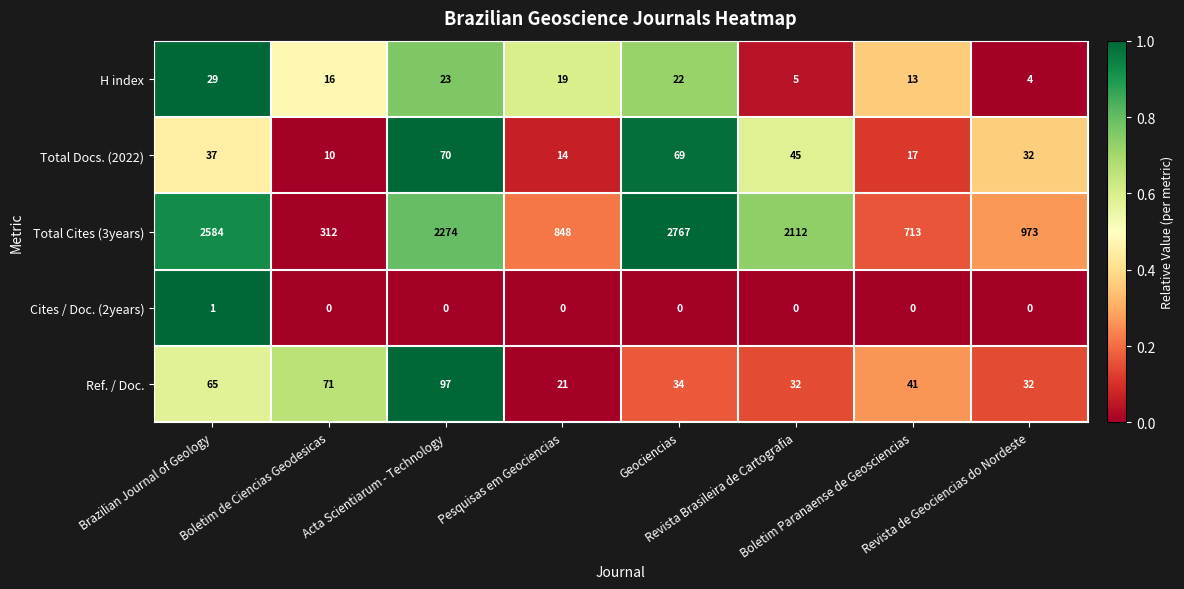

What is the maximum value shown in the chart?

2767